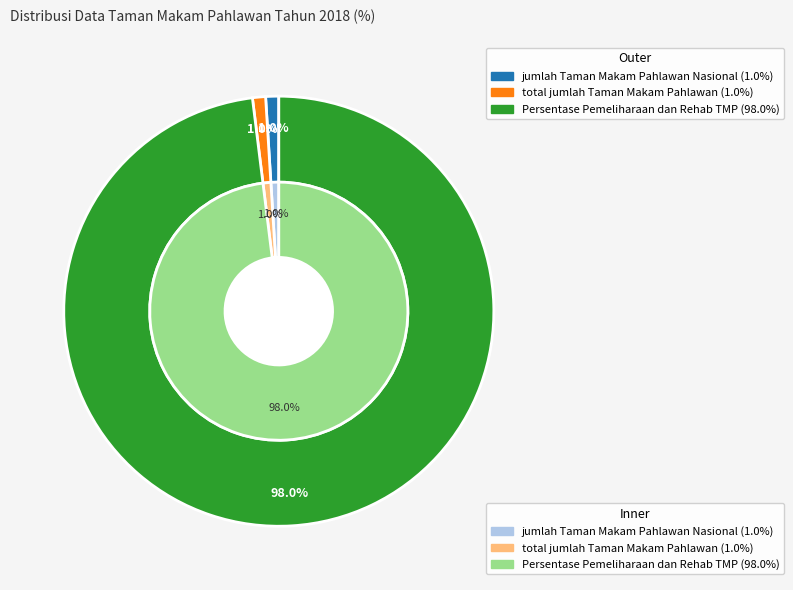

What percentage is NOT represented by jumlah Taman Makam Pahlawan Nasional?

99.0%